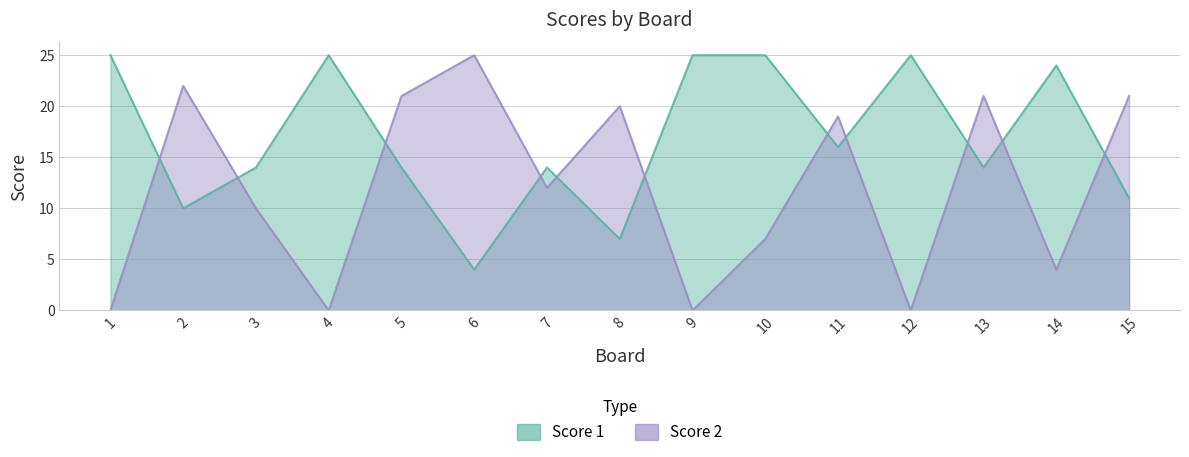

List the series in order of their peak value, highest first.

Score 1, Score 2